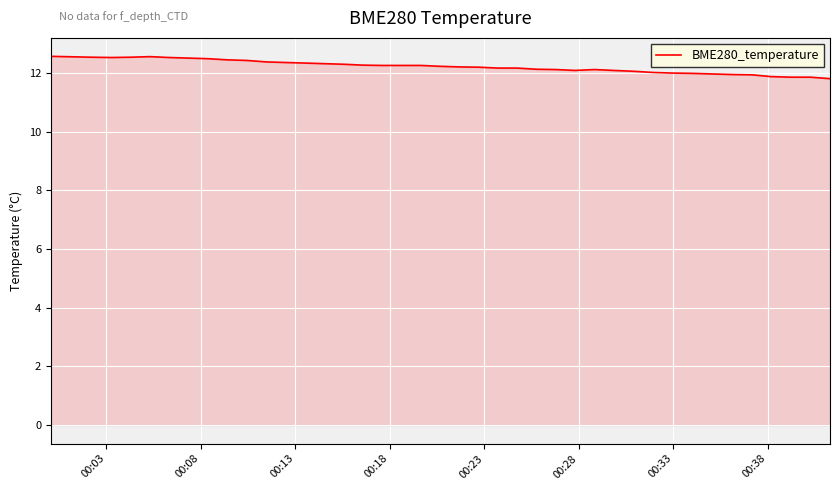

What is the difference between the maximum and minimum values?

0.8